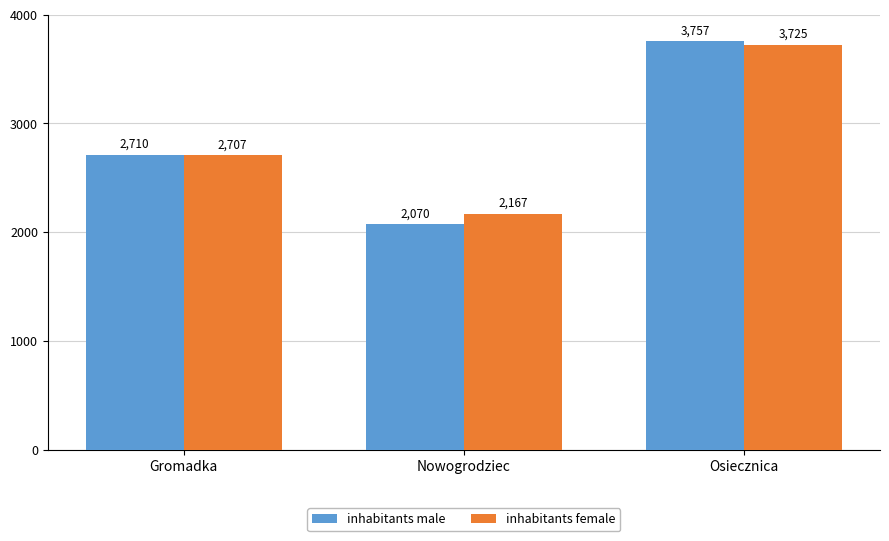

What is the difference between the highest and lowest values at Osiecznica?

32